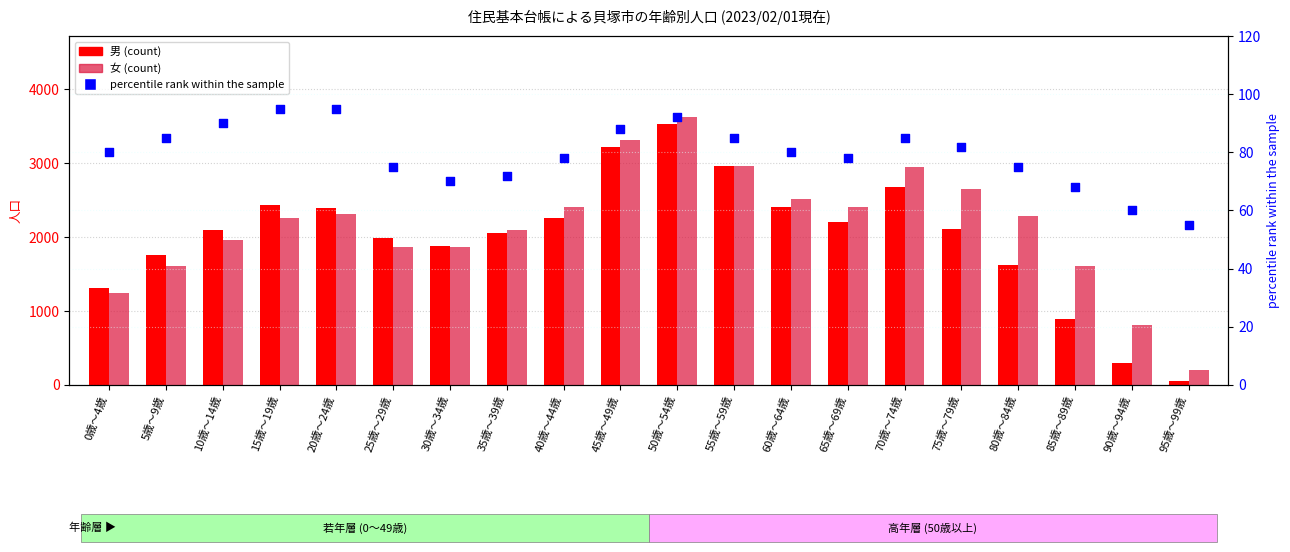

At how many categories does at least one series exceed 442?

19